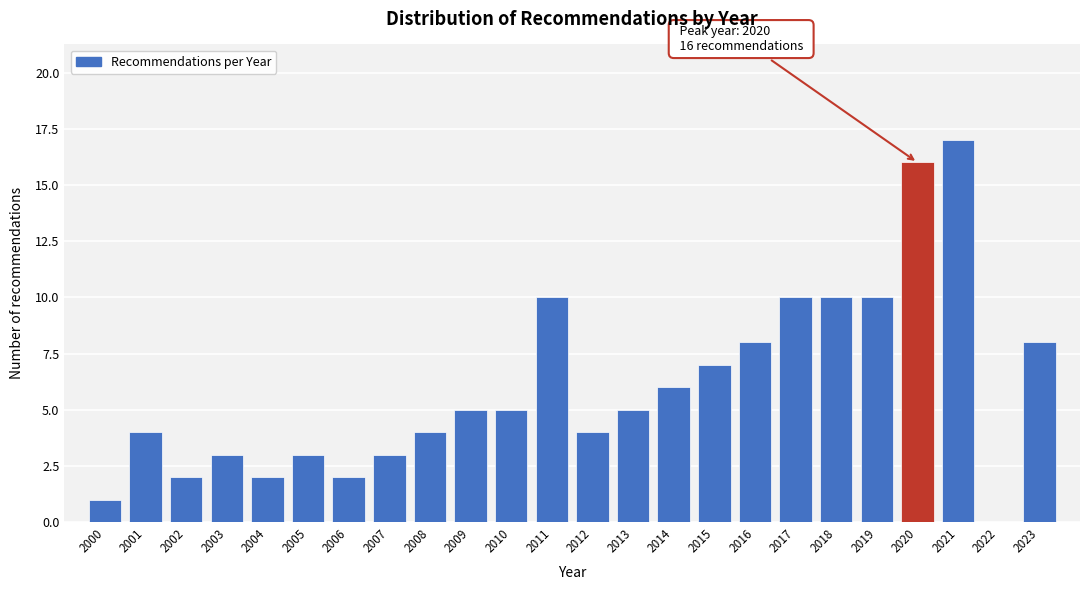

Reading left to right, transcribe all the data shown in this chart.

2000=1	2001=4	2002=2	2003=3	2004=2	2005=3	2006=2	2007=3	2008=4	2009=5	2010=5	2011=10	2012=4	2013=5	2014=6	2015=7	2016=8	2017=10	2018=10	2019=10	2020=16	2021=17	2022=0	2023=8